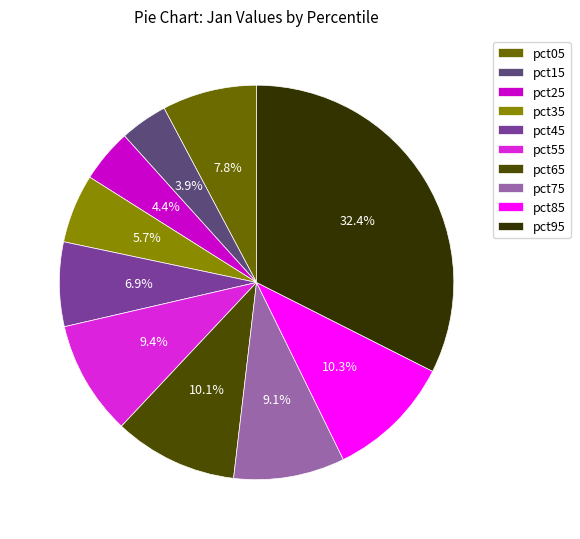

To the nearest percent, what percentage of the pie is pct85?

10%